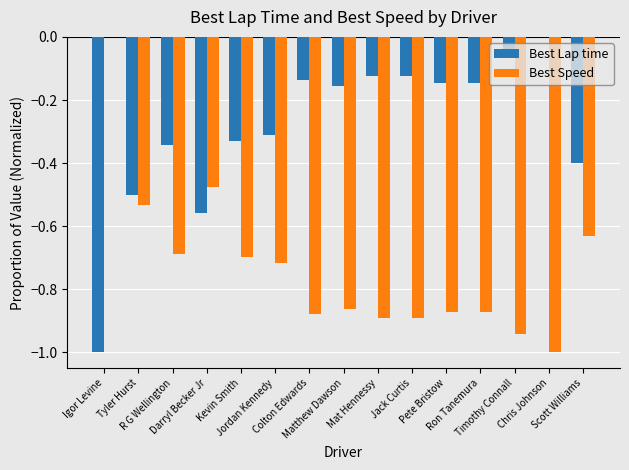

What is the sum of all Best Lap time values?

-4.3